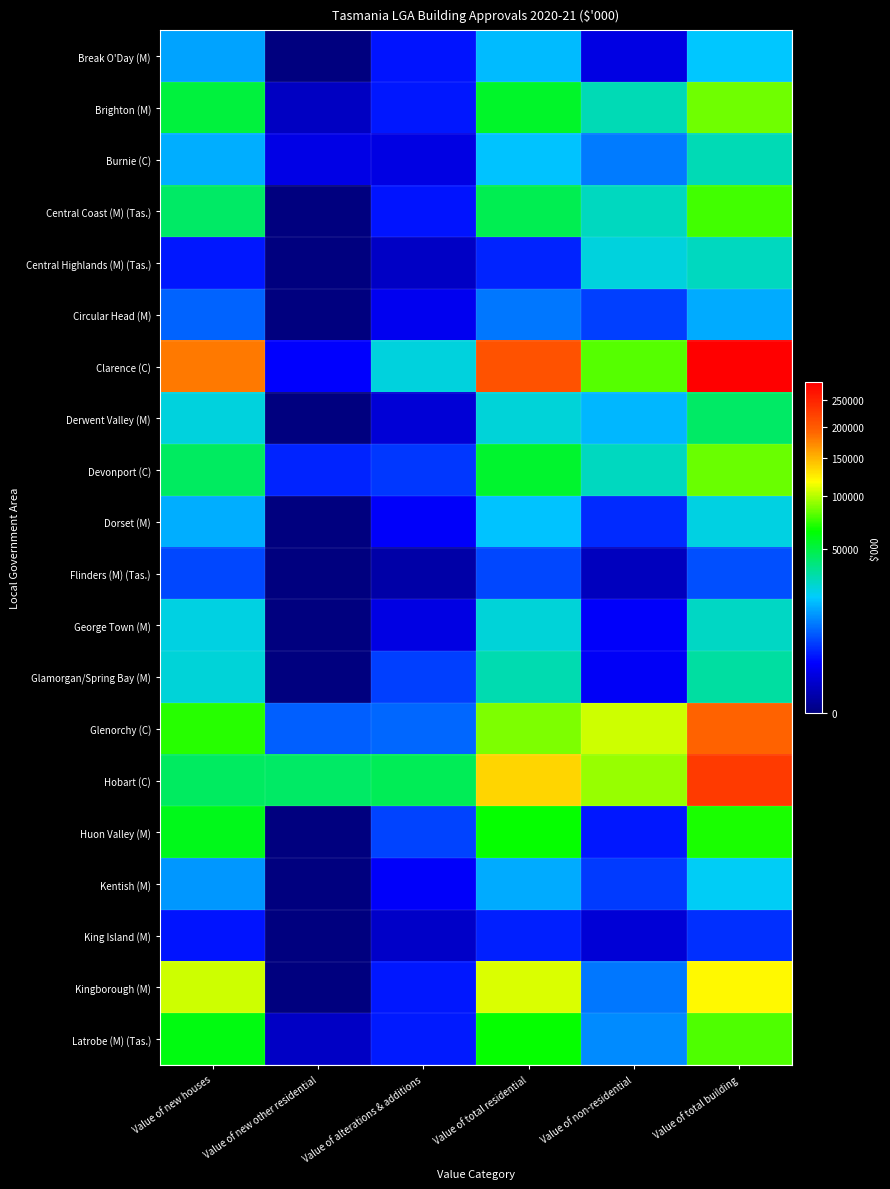

Which category has the highest value across all series?

Value of total building